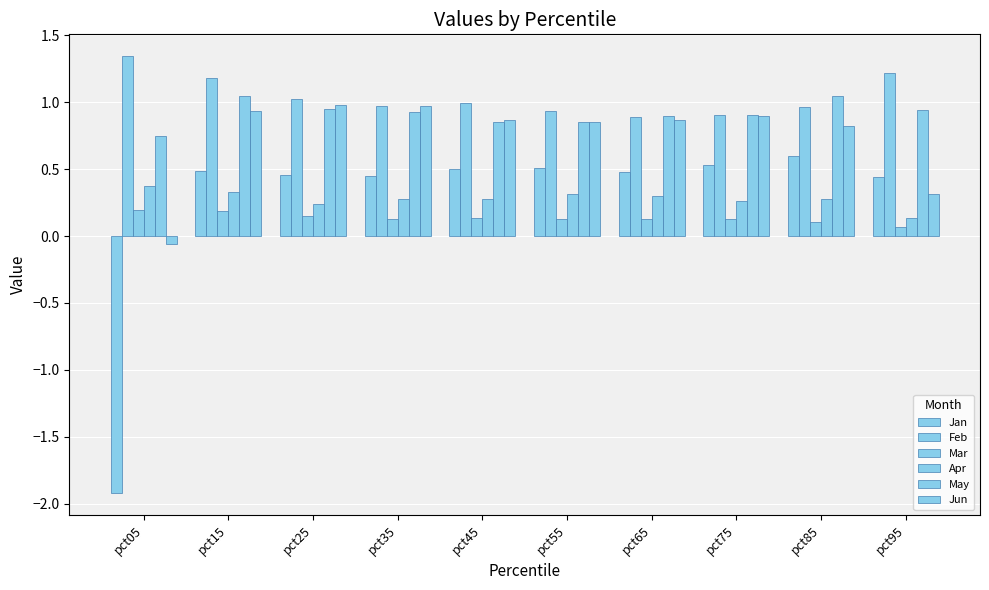

Is it true that Jun equals 0.9 at pct65?

True